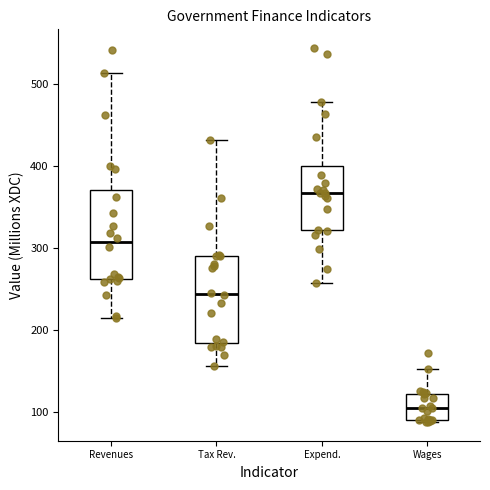

Which box's median line is the lowest?

Wages